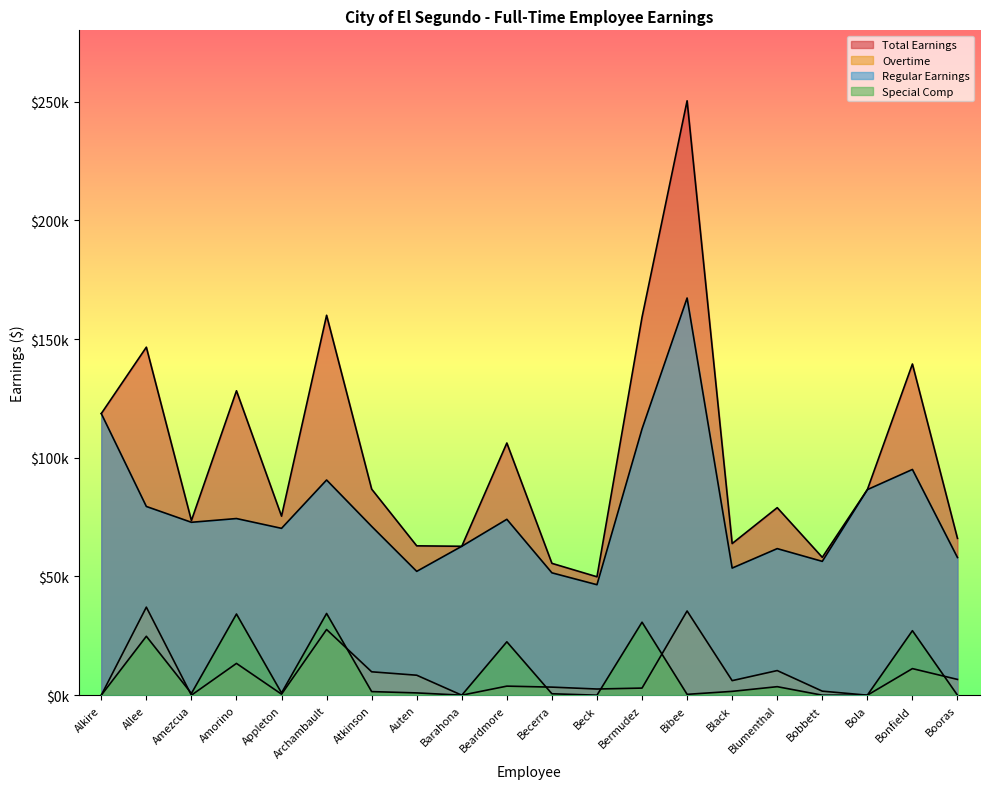

List the labels in order of Overtime value, smallest first.

Alkire, Amezcua, Barahona, Bola, Appleton, Bobbett, Beck, Bermudez, Becerra, Beardmore, Black, Booras, Auten, Atkinson, Blumenthal, Bonfield, Amorino, Archambault, Bibee, Allee